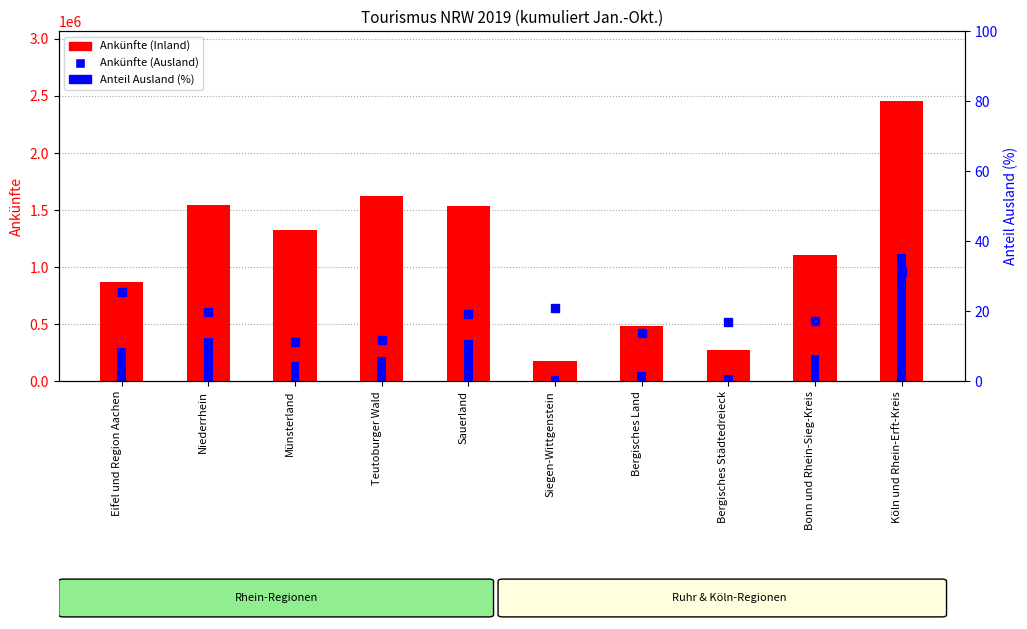

How many distinct data groups are displayed?

3